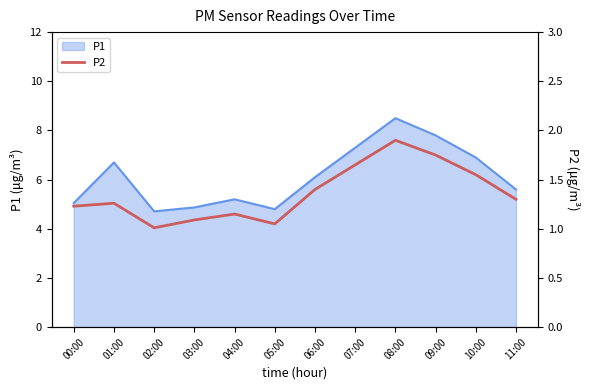

How many categories are shown in the chart?

12